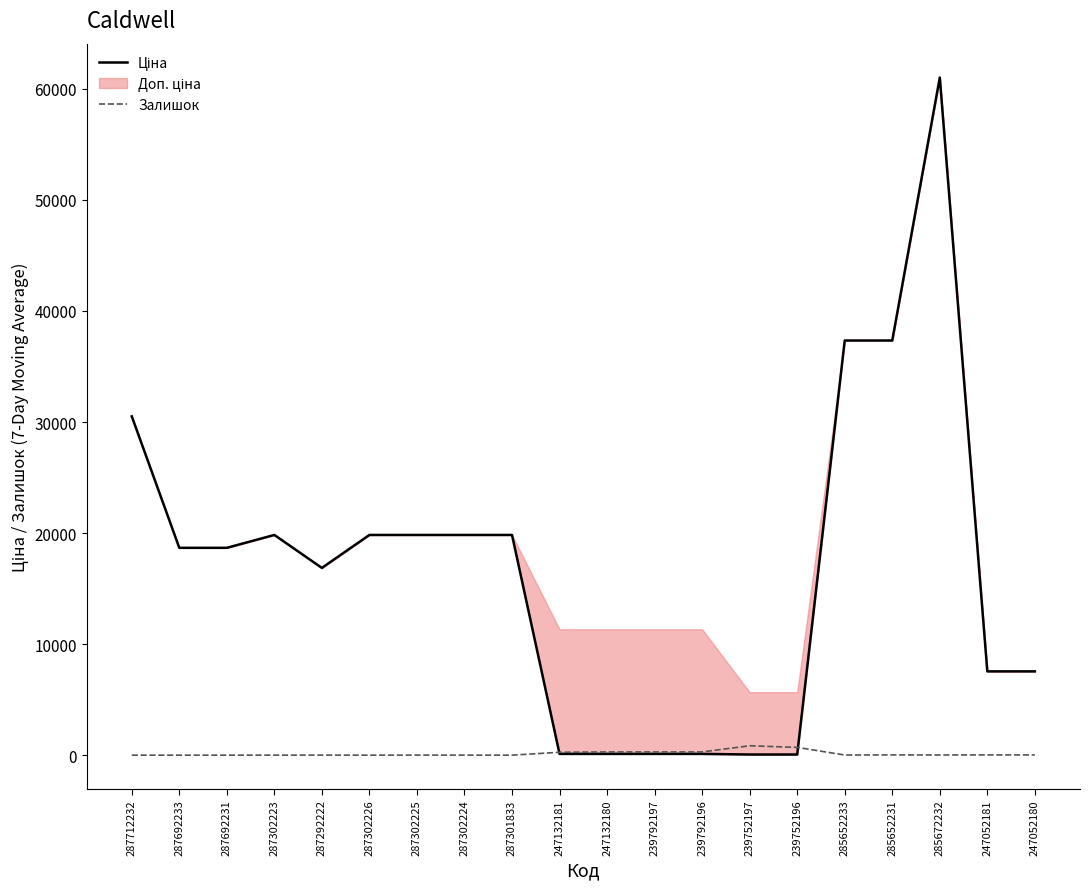

Where is Ціна nearest to the value 30540?

287712232